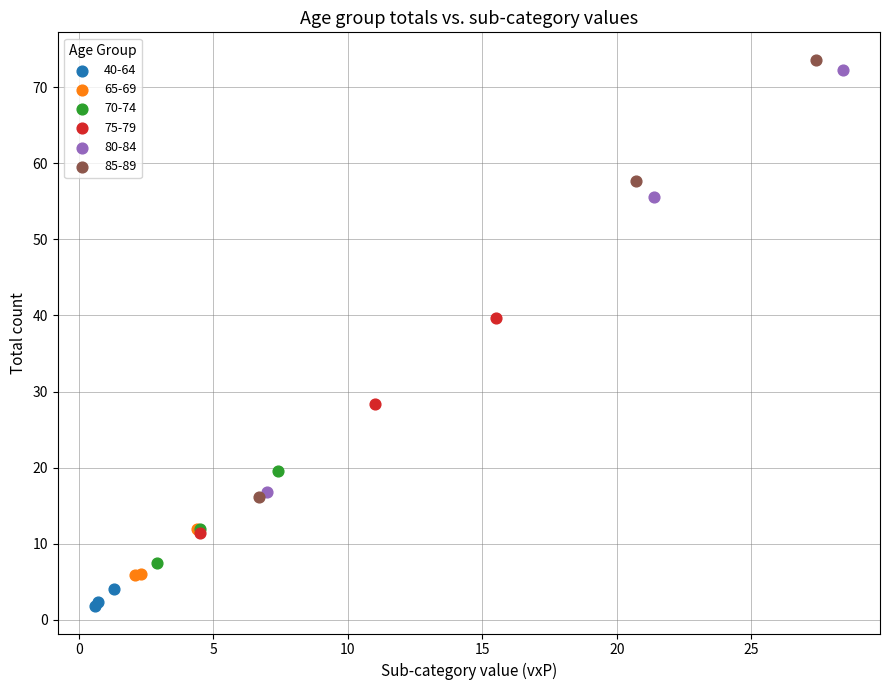

What are all the series names shown in the legend?

40-64, 65-69, 70-74, 75-79, 80-84, 85-89